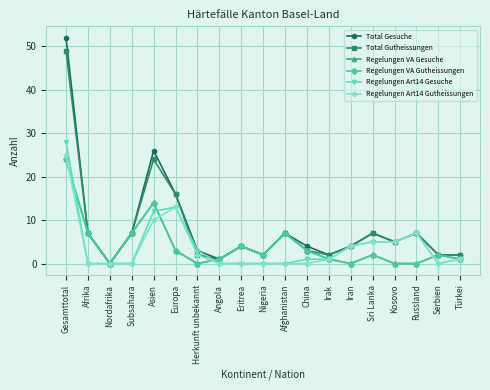

What is the average value of the Total Gesuche series?

8